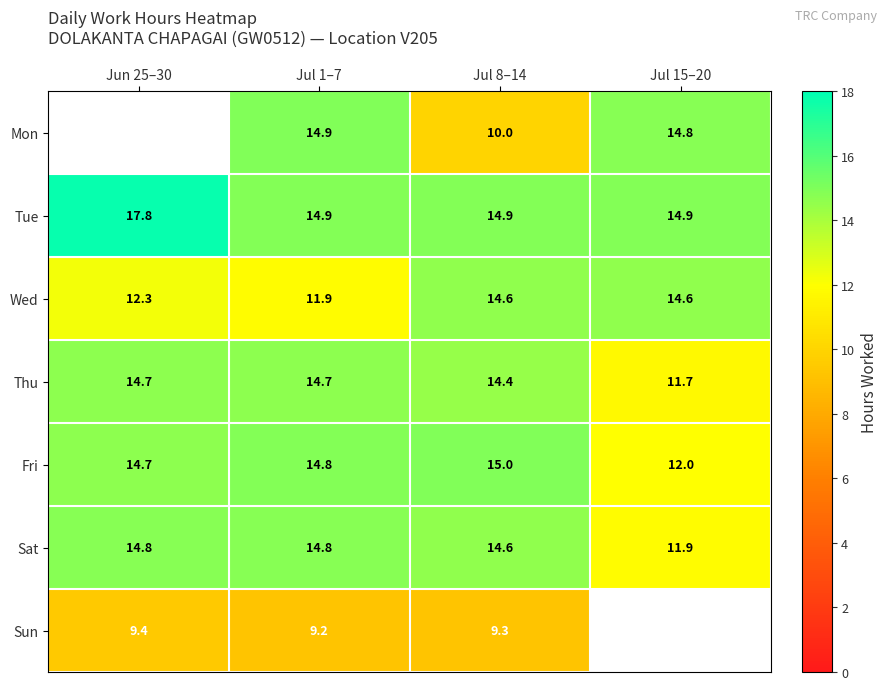

At which label is Wed closest to 13?

Jun 25–30